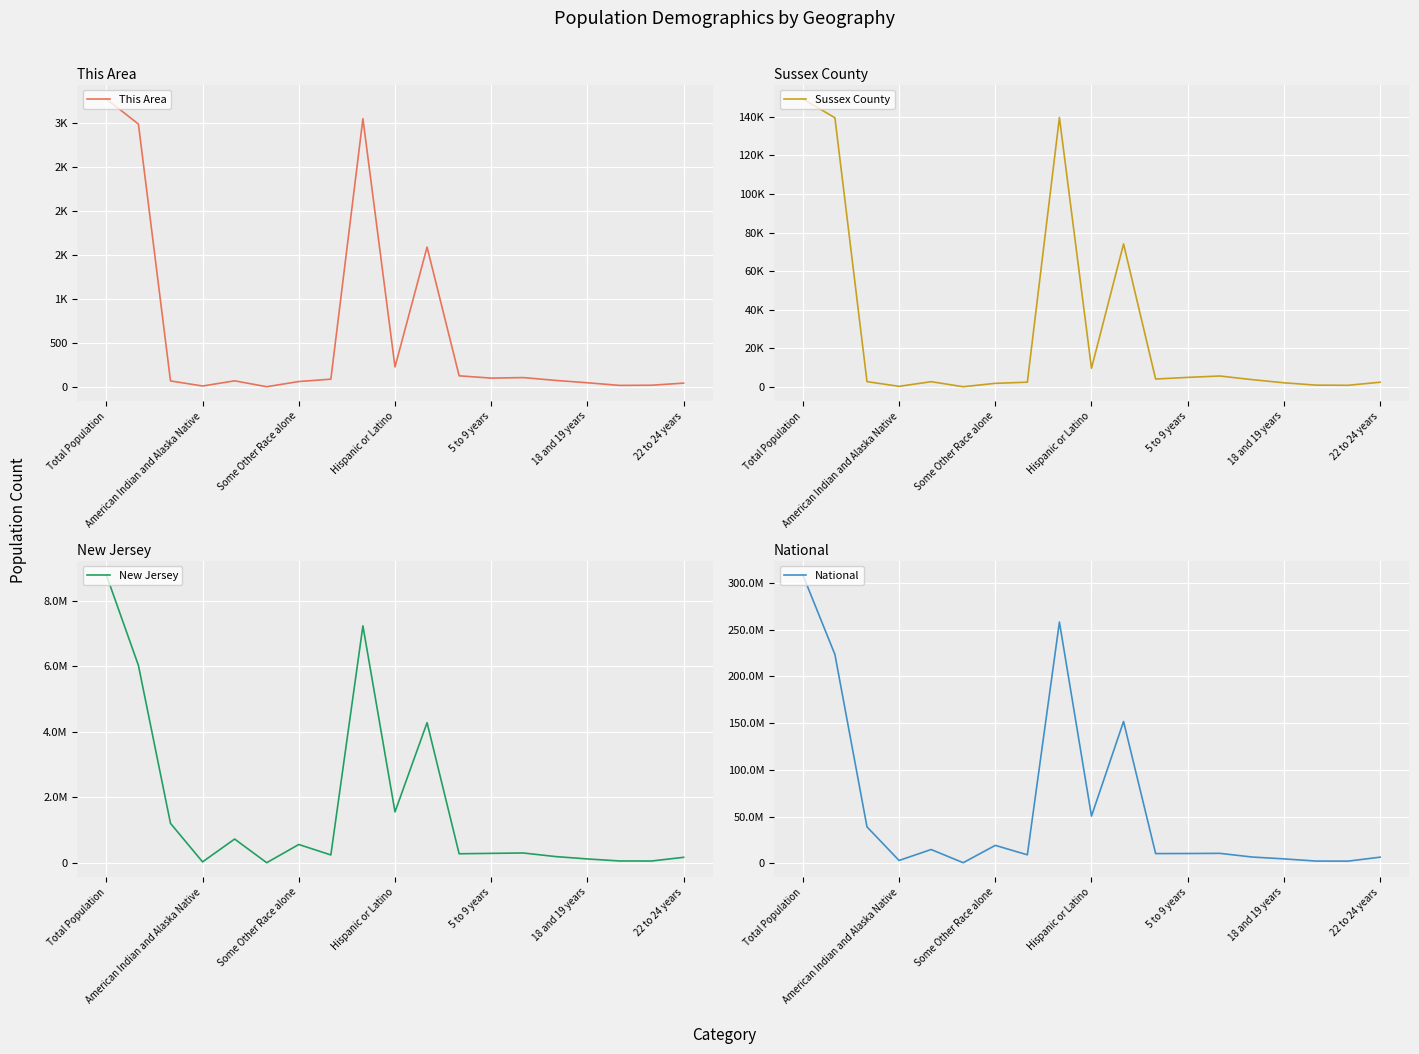

True or false: National and Sussex County intersect in this chart.

False